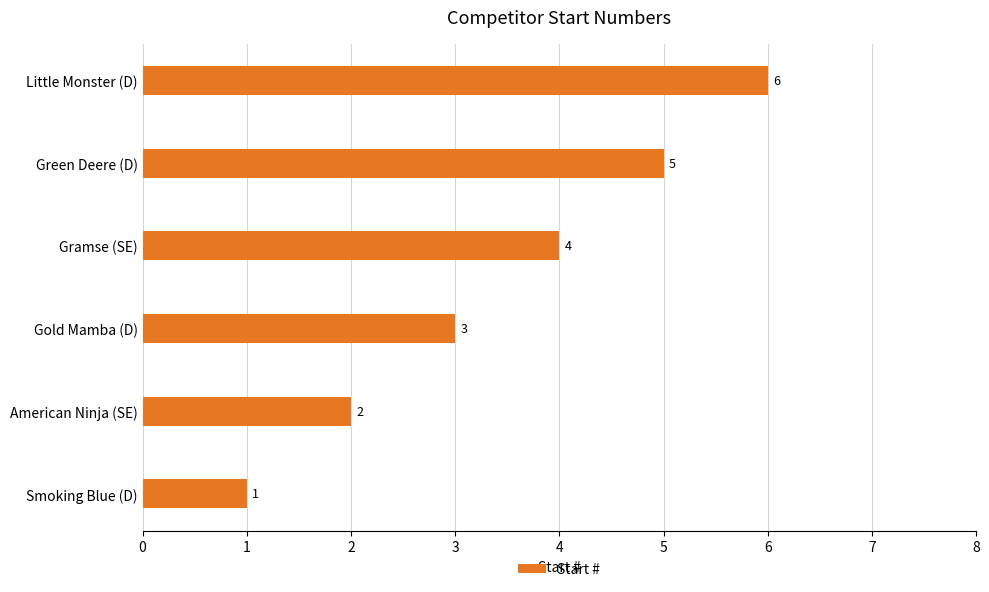

Does the chart contain any negative values?

No